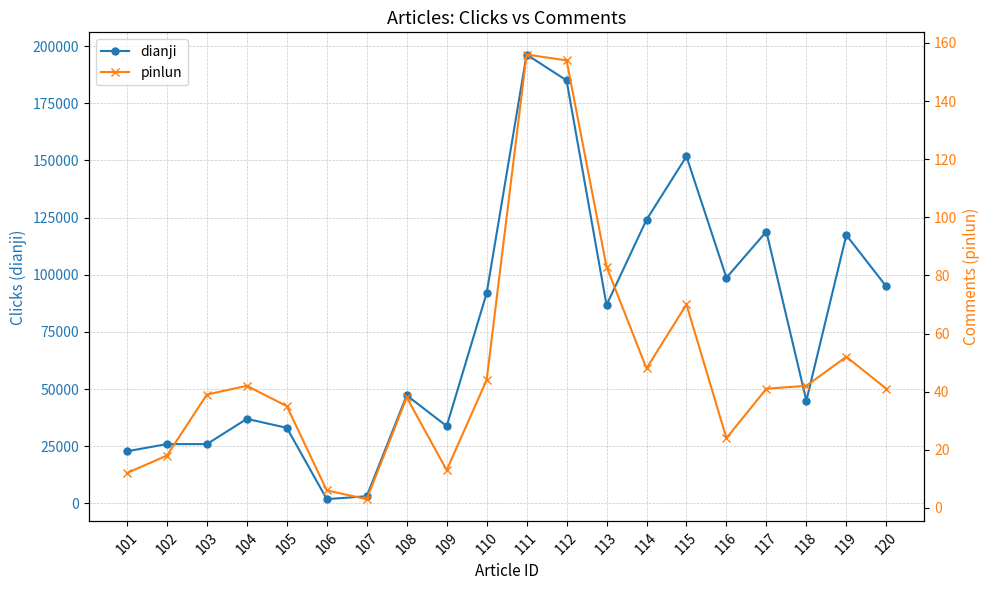

Between 106 and 111, which series saw the biggest shift?

dianji